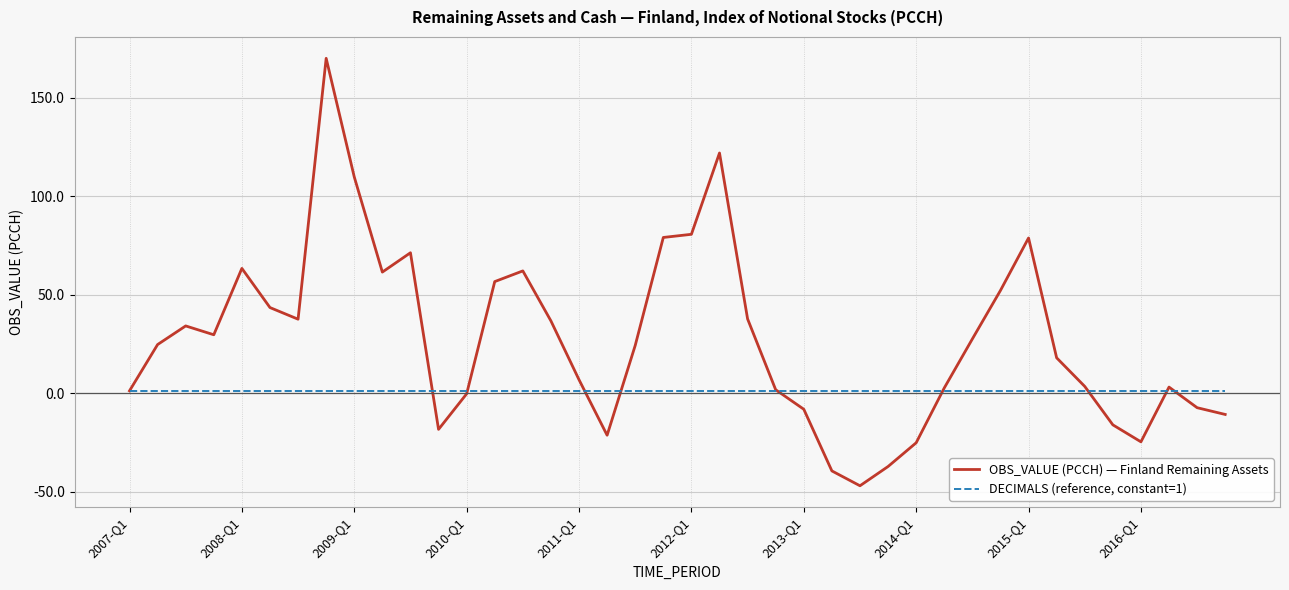

True or false: OBS_VALUE (PCCH) — Finland Remaining Assets has more than 1 points higher than both neighbors.

True